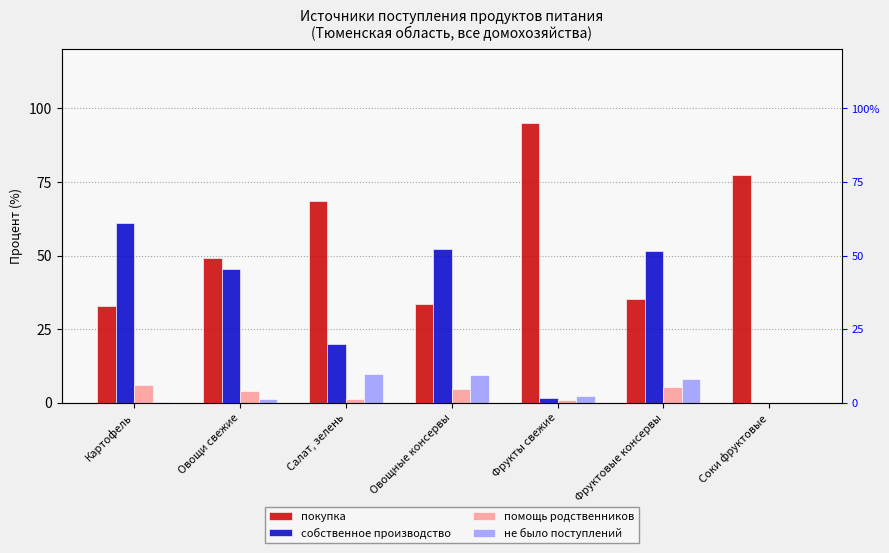

What is the label of the 1st bar from the left?

Картофель